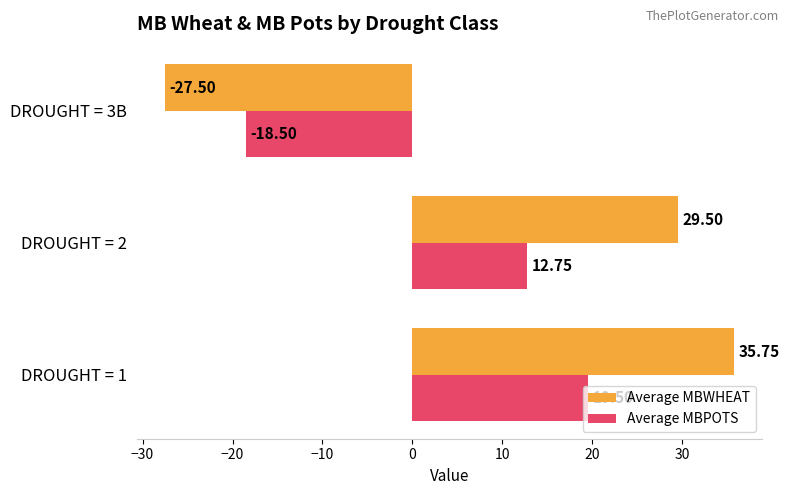

What is the sum of all Average MBWHEAT values?

37.8